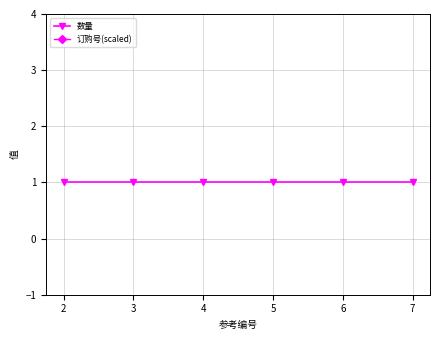

Between 4 and 5, which series saw the biggest shift?

数量